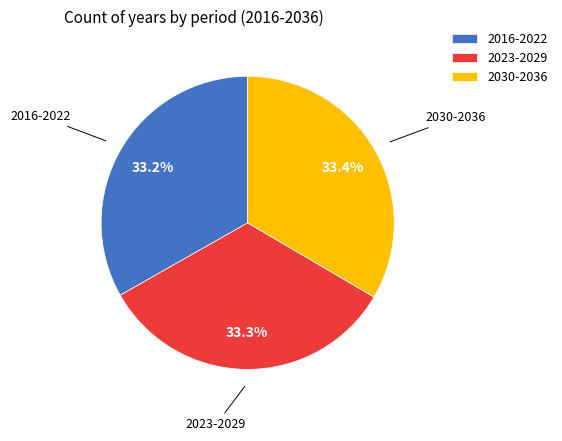

To the nearest percent, what is the average slice percentage?

33%